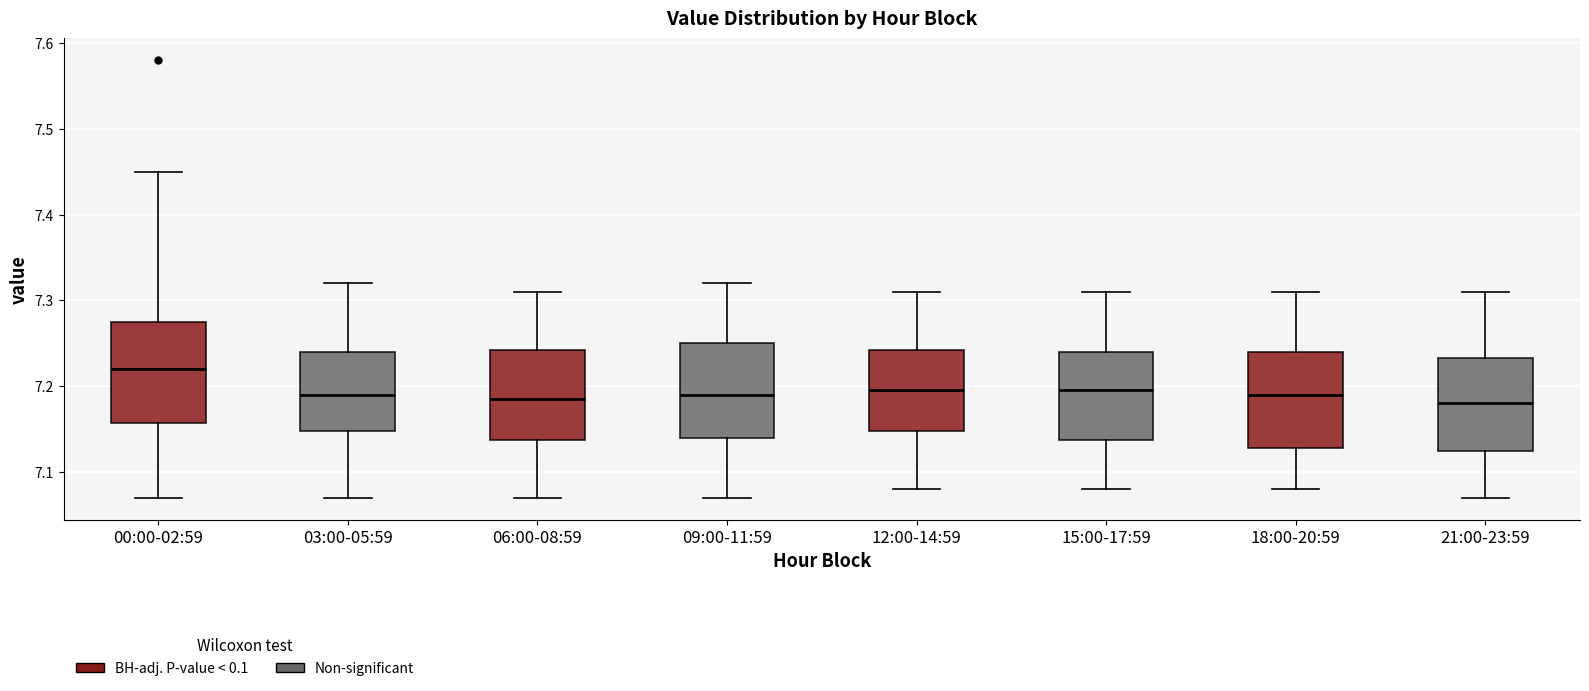

Which box's median line is the highest?

00:00-02:59